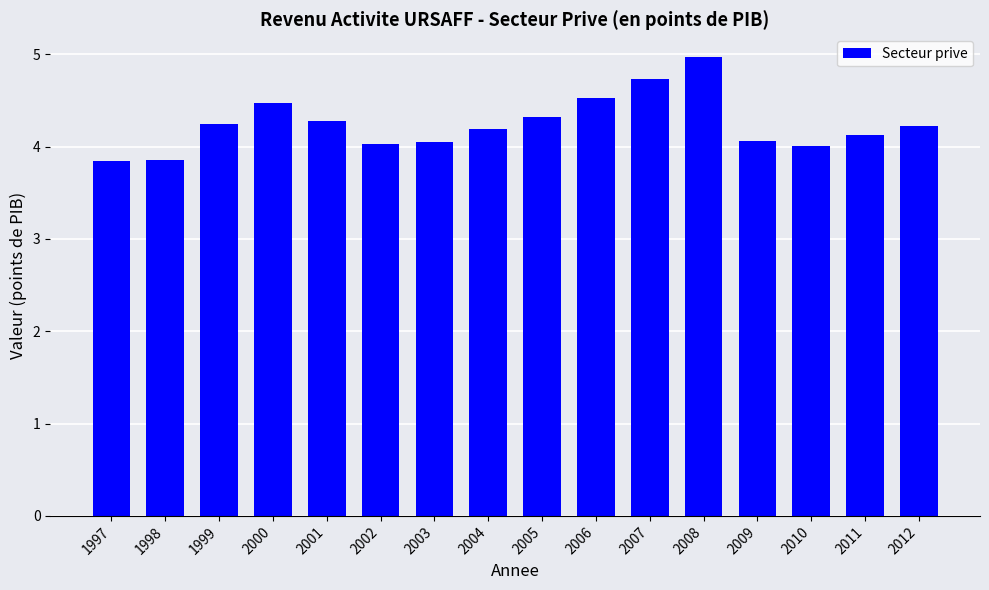

The value at 2002 is 4.0. True or false?

True